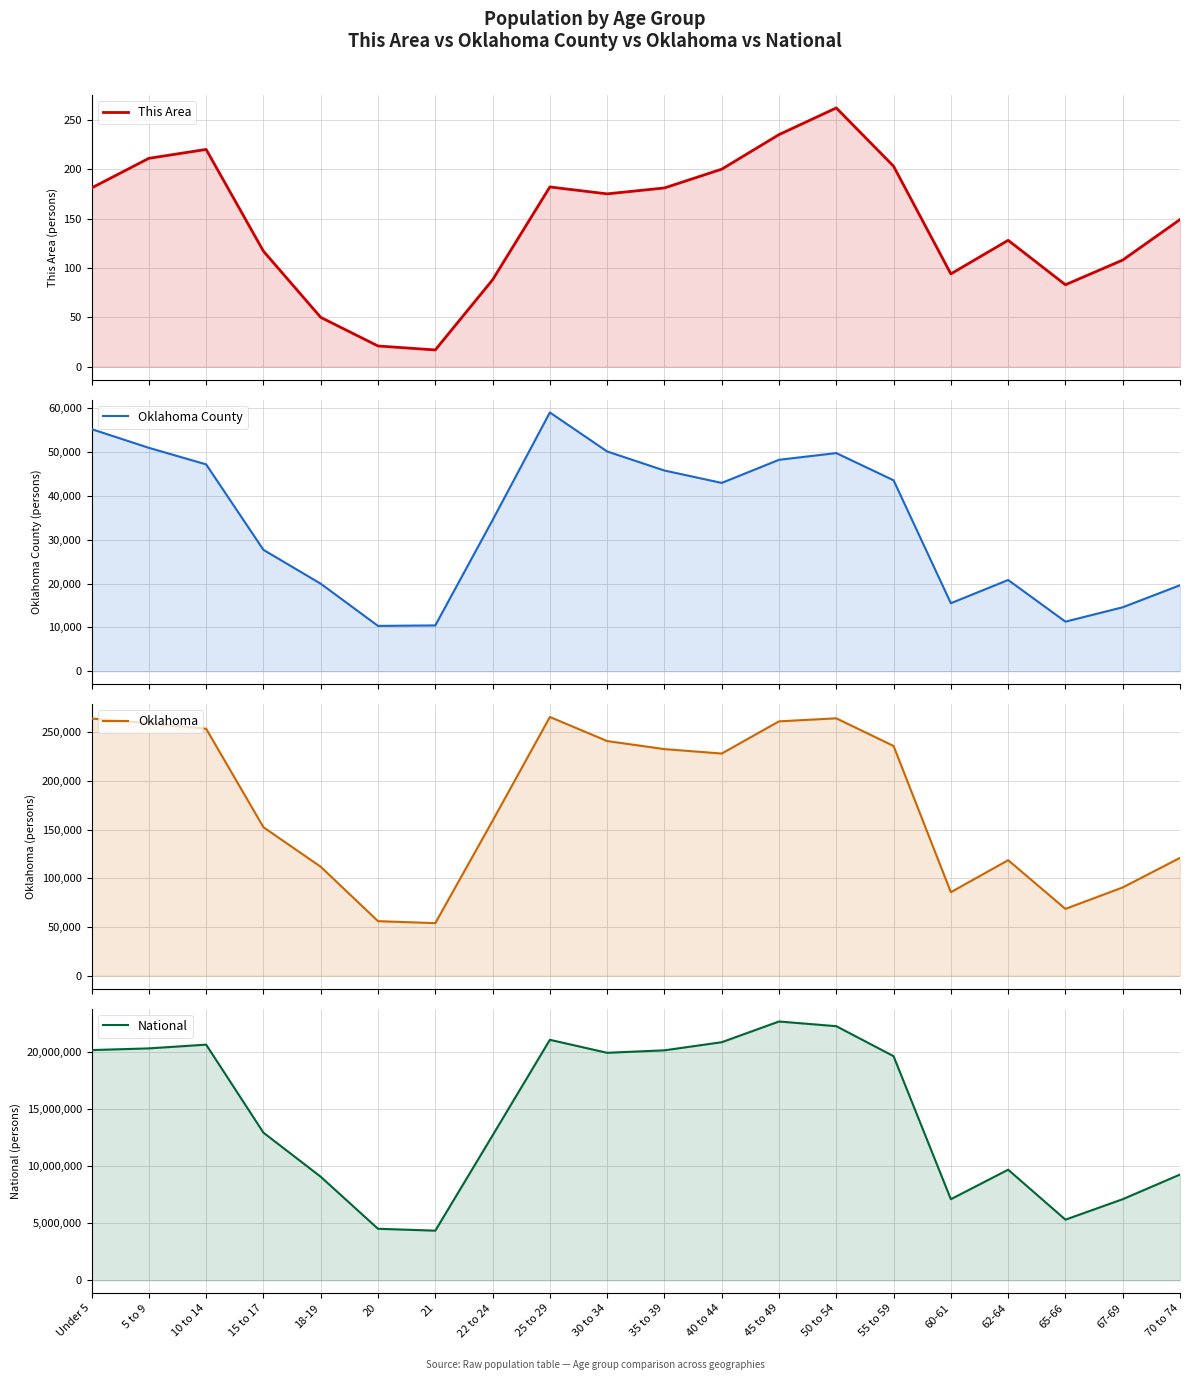

Which category has the lowest value across all series?

21